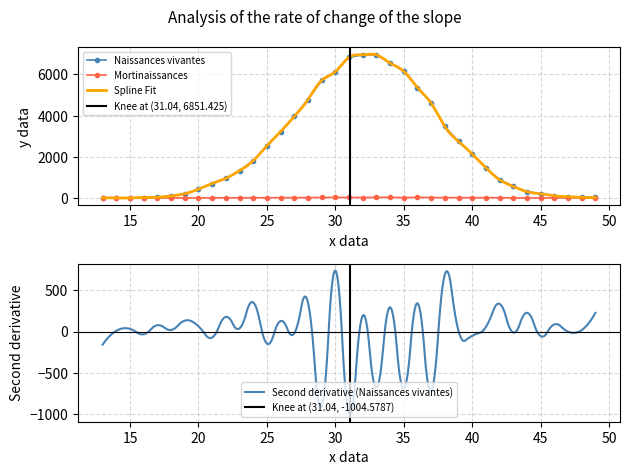

At which label does Mortinaissances first exceed 7?

25